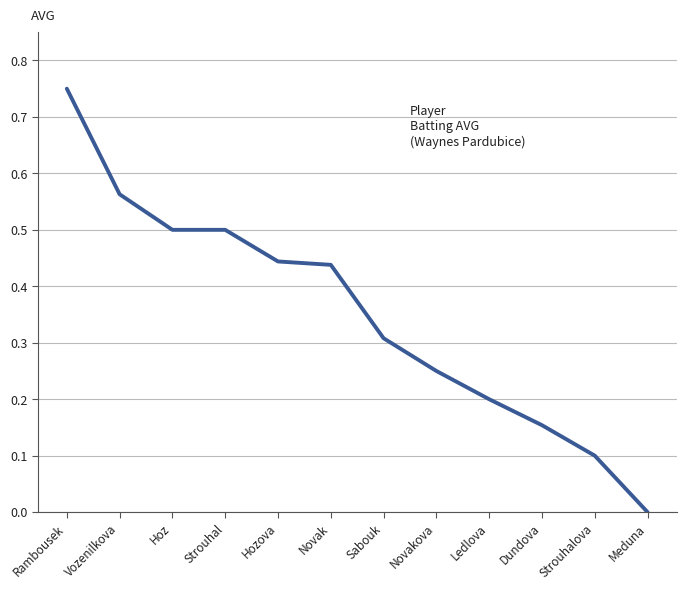

Which category has the highest value across all series?

Rambousek